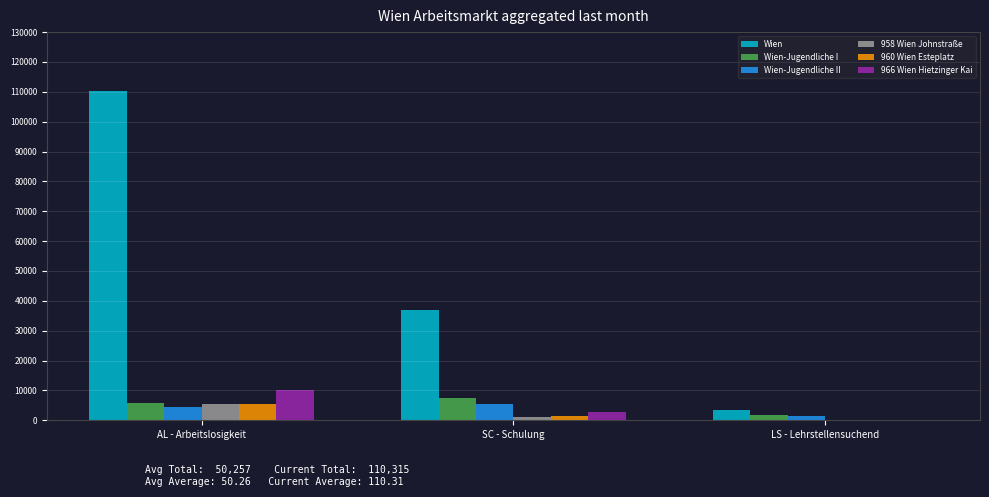

Where is Wien nearest to the value 56900?

SC - Schulung